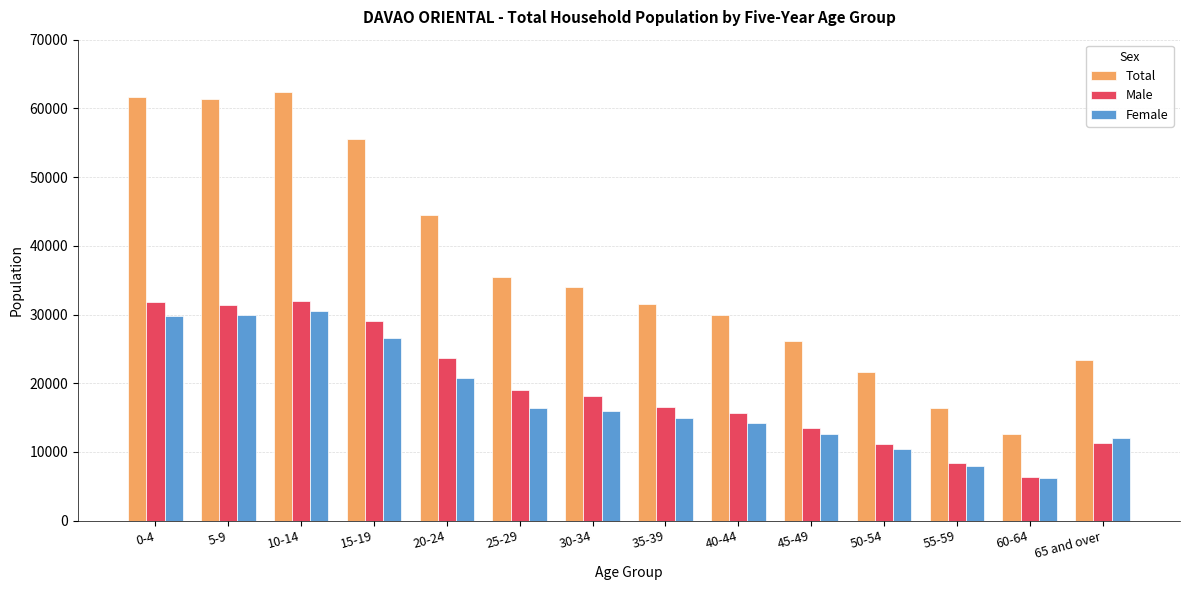

Is the value of Male at 5-9 greater than the value of Total at 20-24?

No